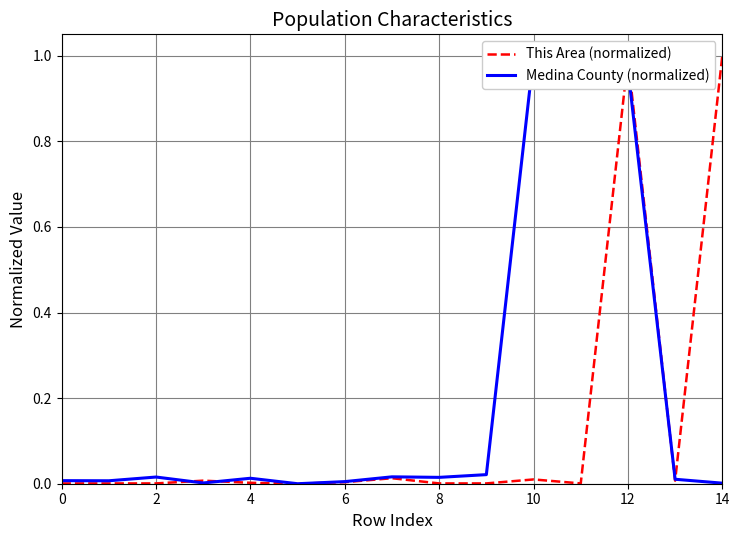

What is the maximum value for This Area (normalized)?

1.0